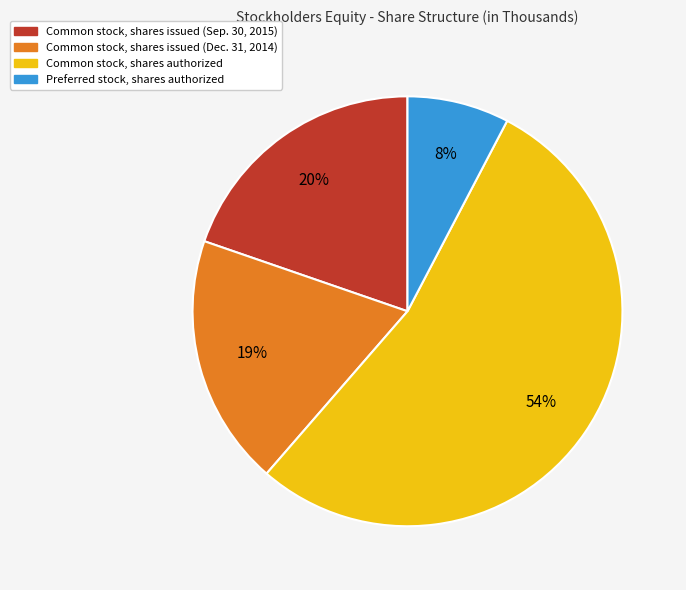

How many slices are in this pie chart?

4